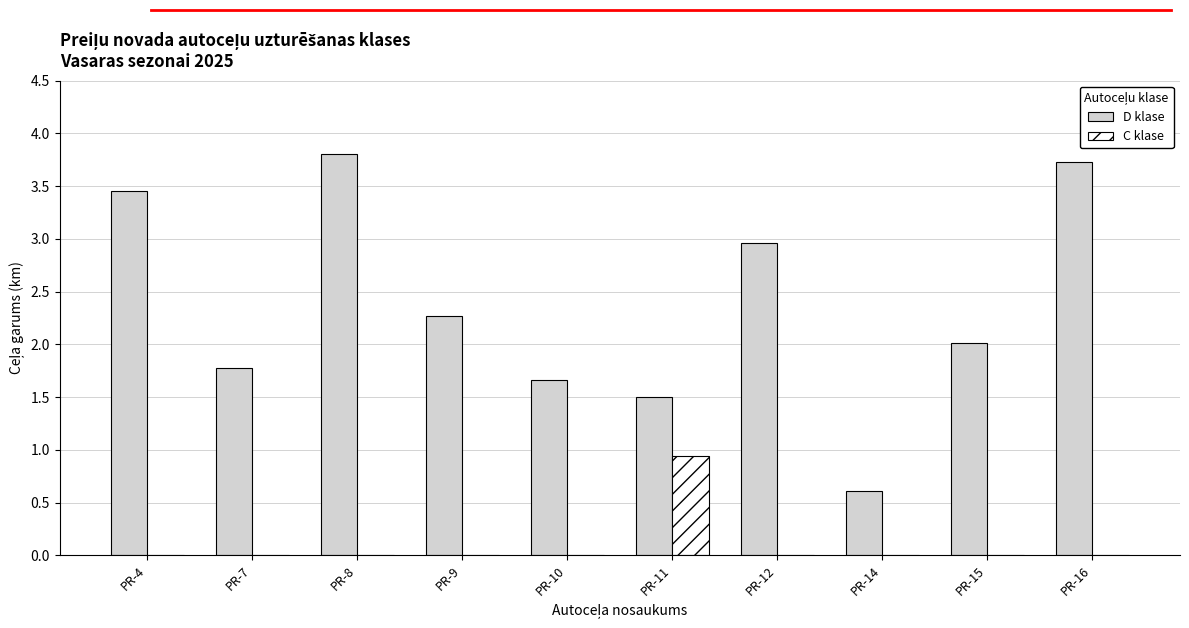

Does the chart contain stacked bars?

No